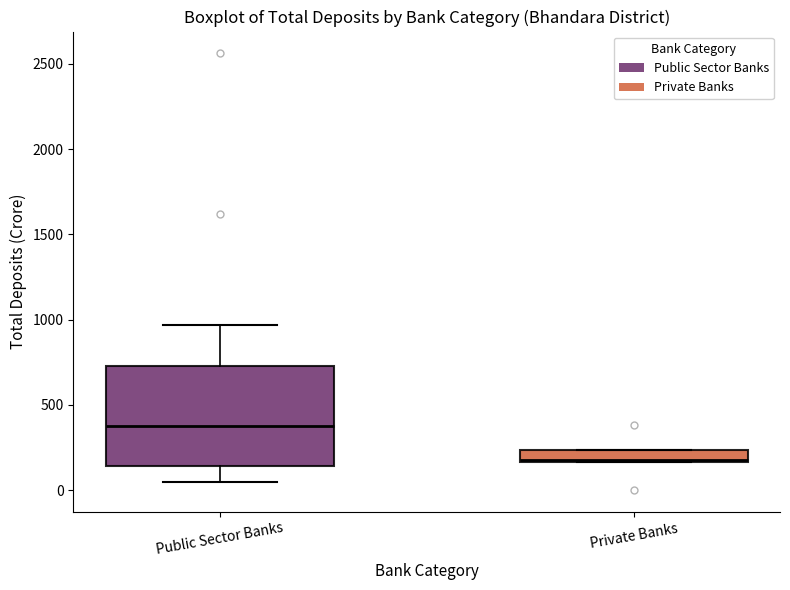

Which box is the tallest, from its lower edge to its upper edge?

Public Sector Banks